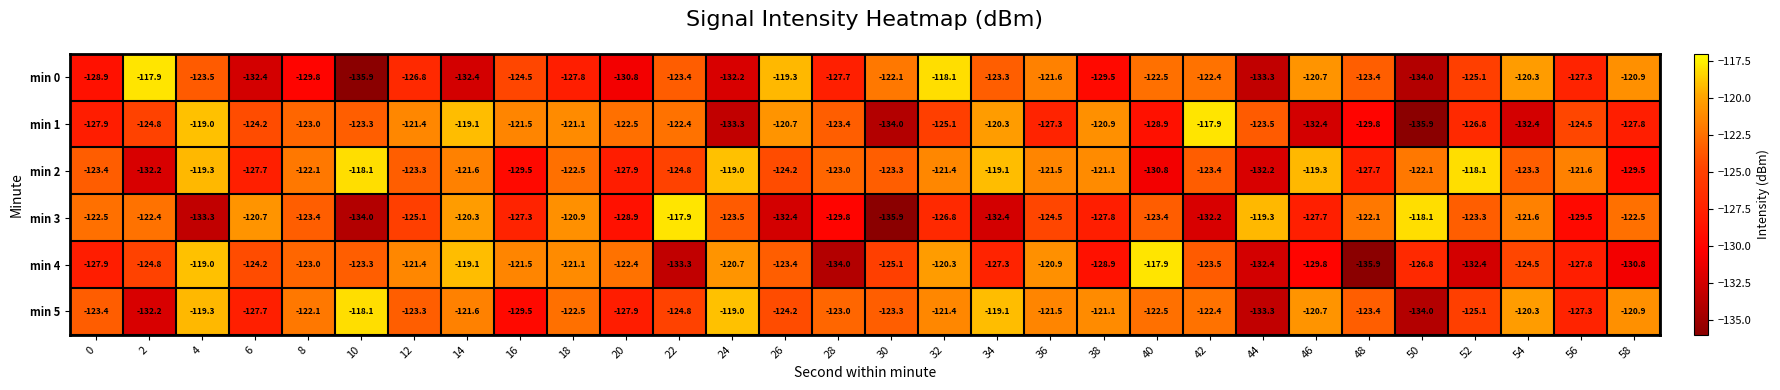

At which category is the sum across all series the highest?

32